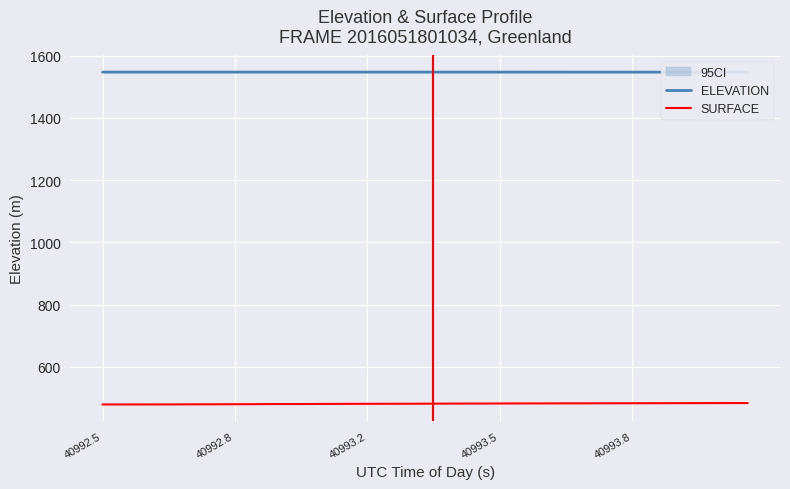

At how many categories does at least one series exceed 1445?

40